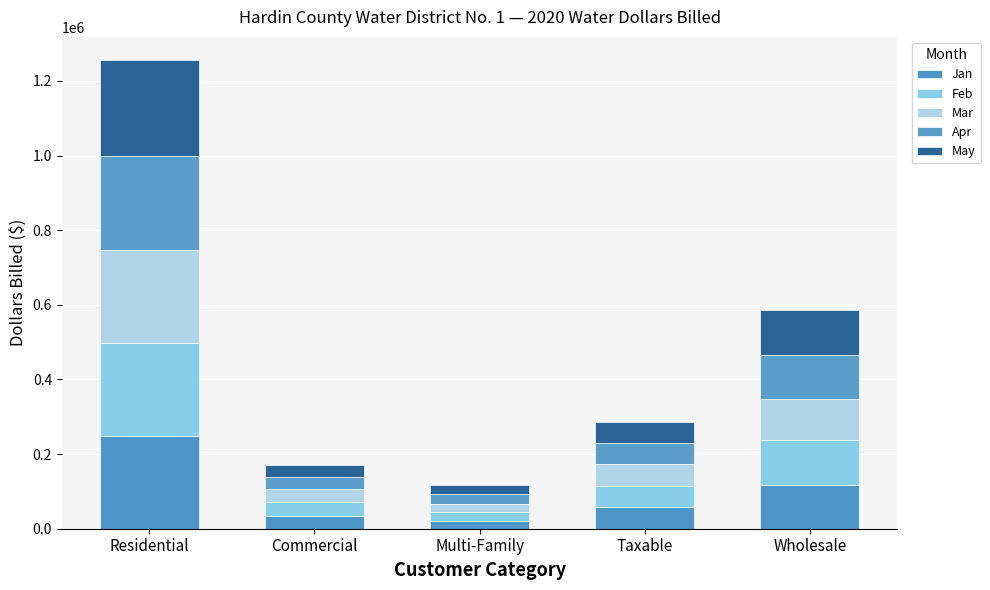

Does the chart contain any negative values?

No